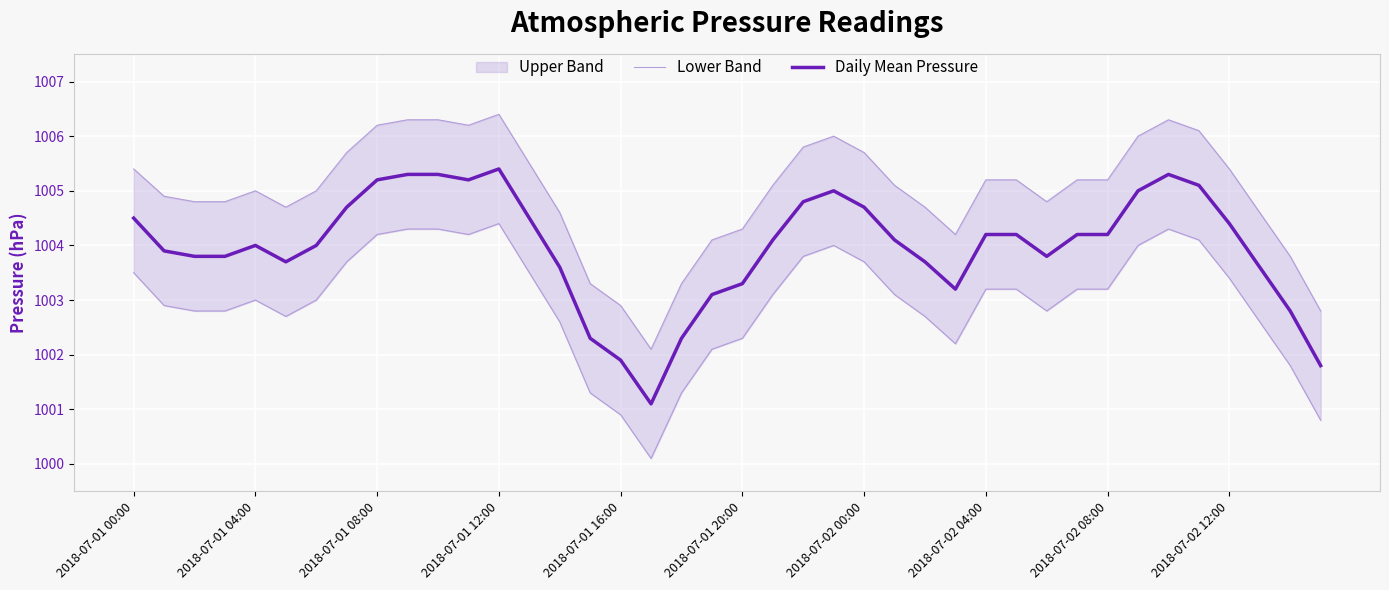

Which series changed the most between 14 and 20?

Lower Band